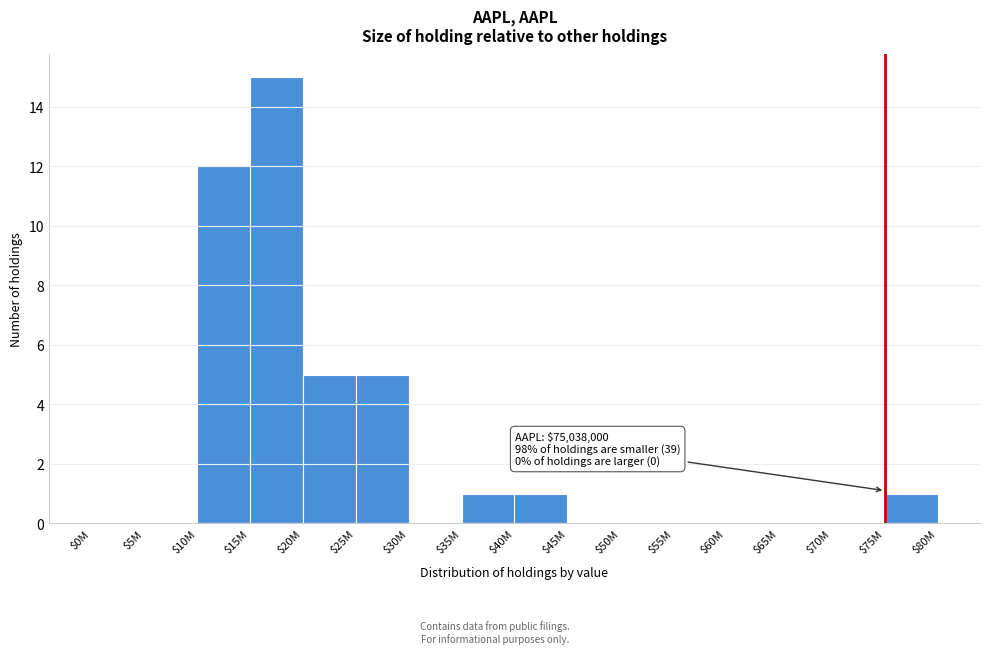

What is the sum of all values?

40